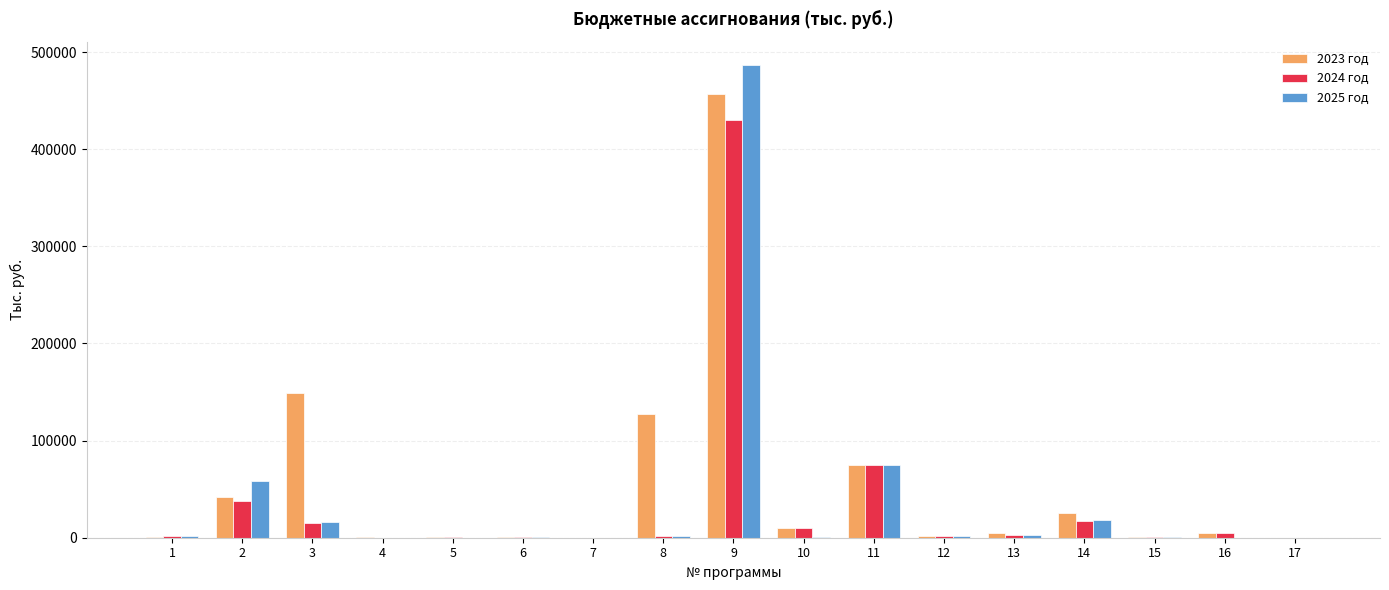

What is the maximum value shown in the chart?

486273.3